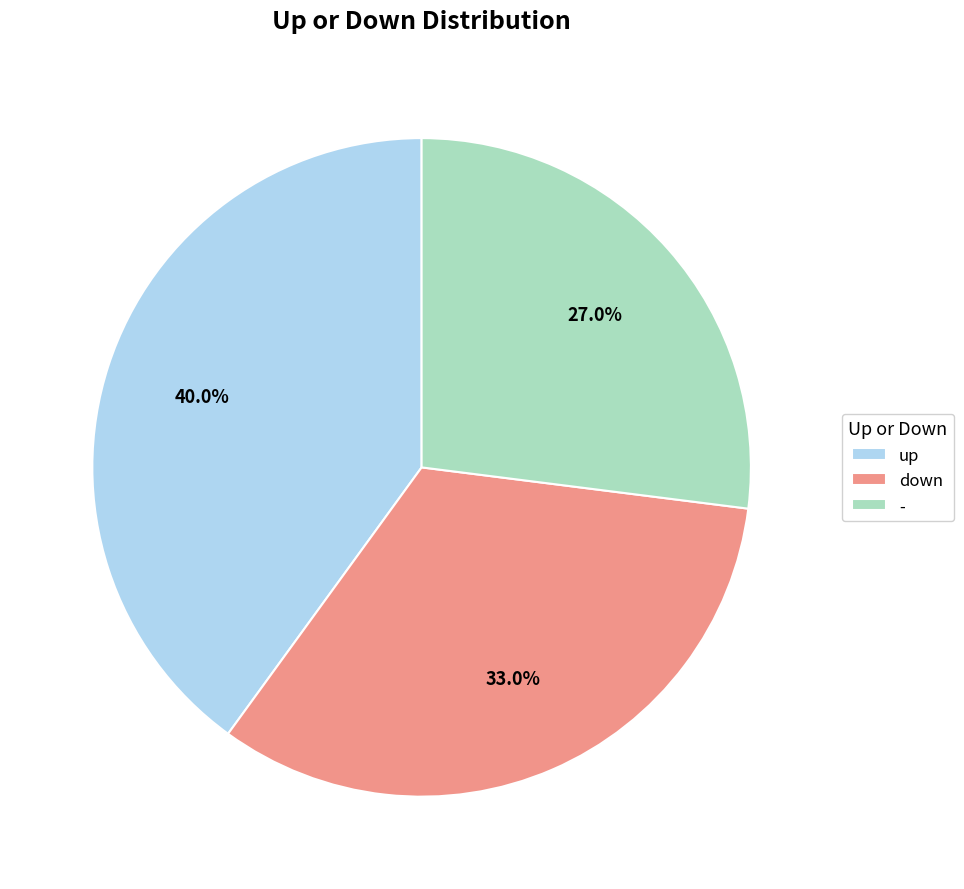

Combined, what portion of the pie is down and up?

73.0%